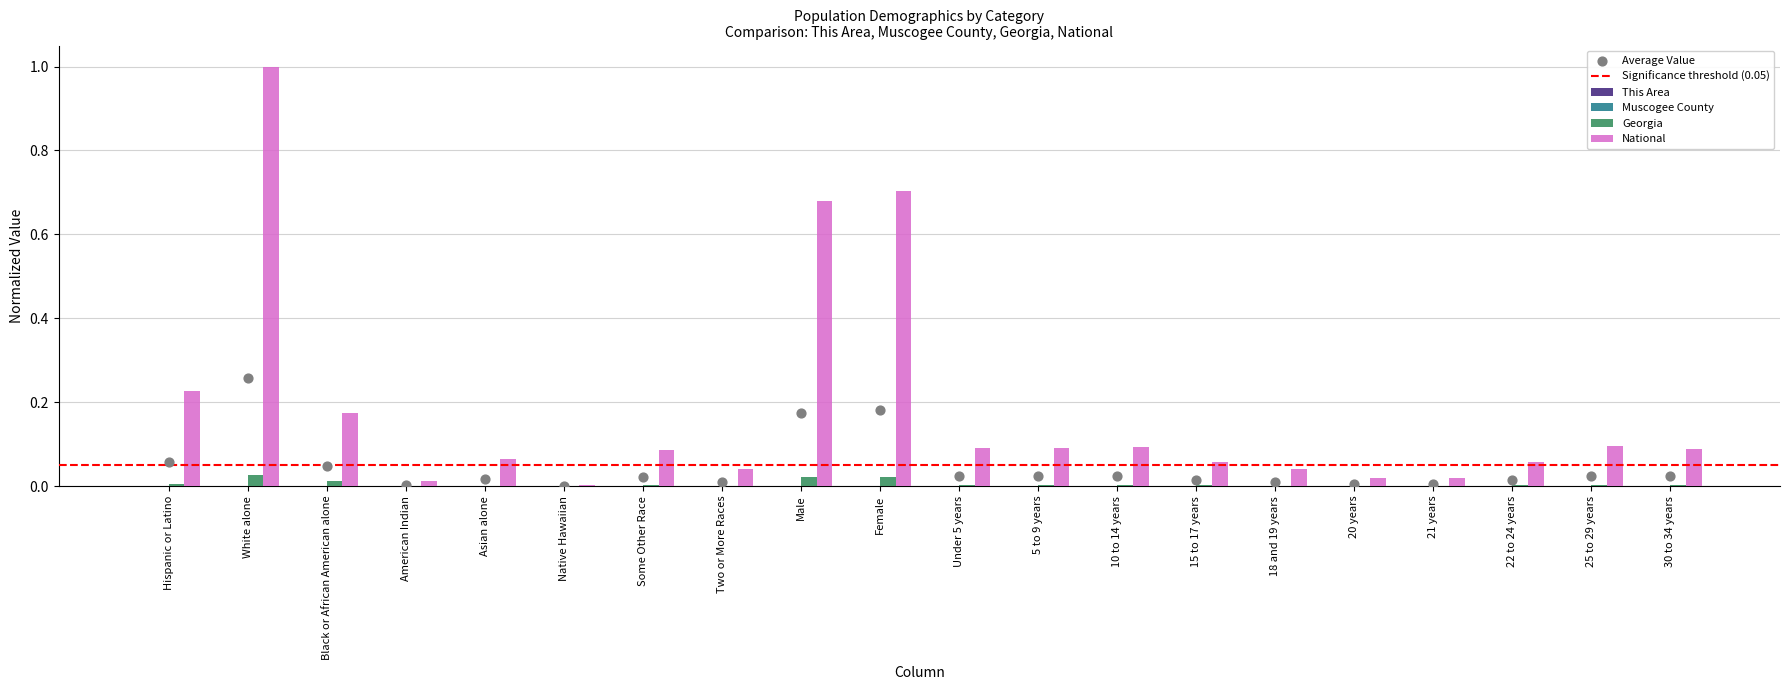

Which series has the widest spread of Y values?

National